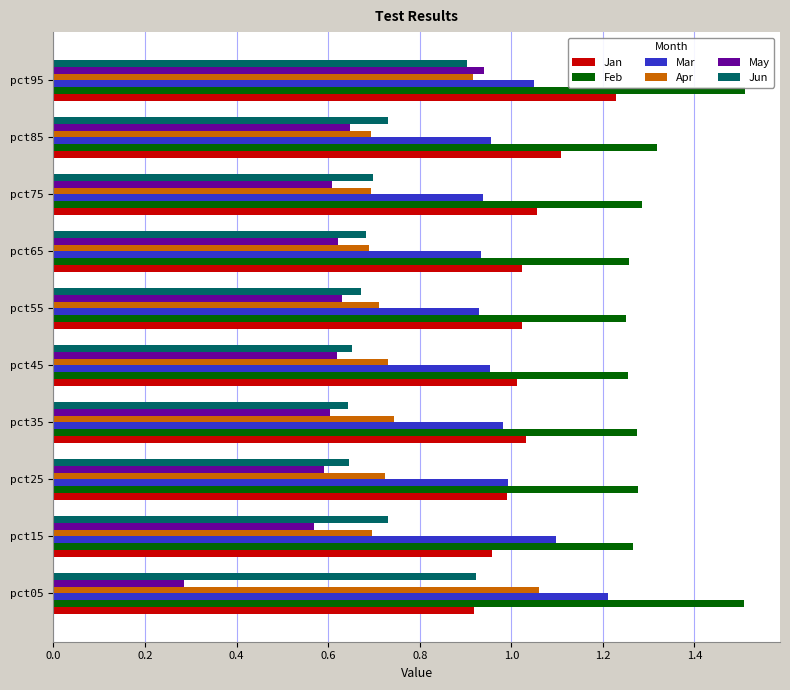

The value of Apr at pct05 is 1.6. True or false?

False